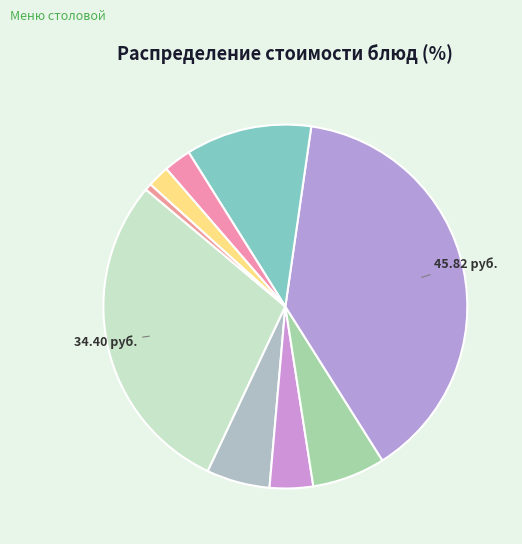

How many segments does this pie chart have?

9